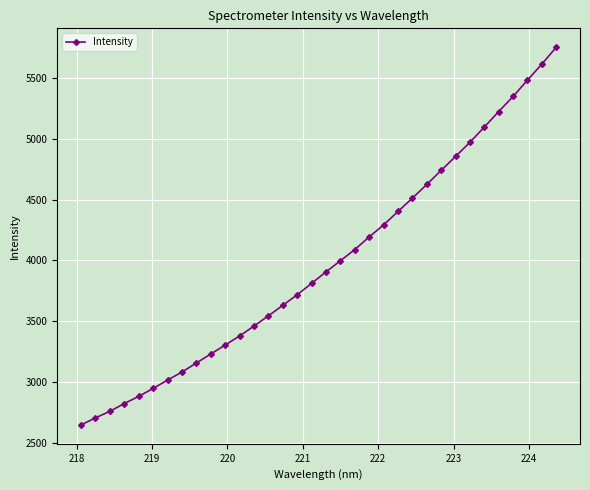

What is the minimum value shown in the chart?

2646.1